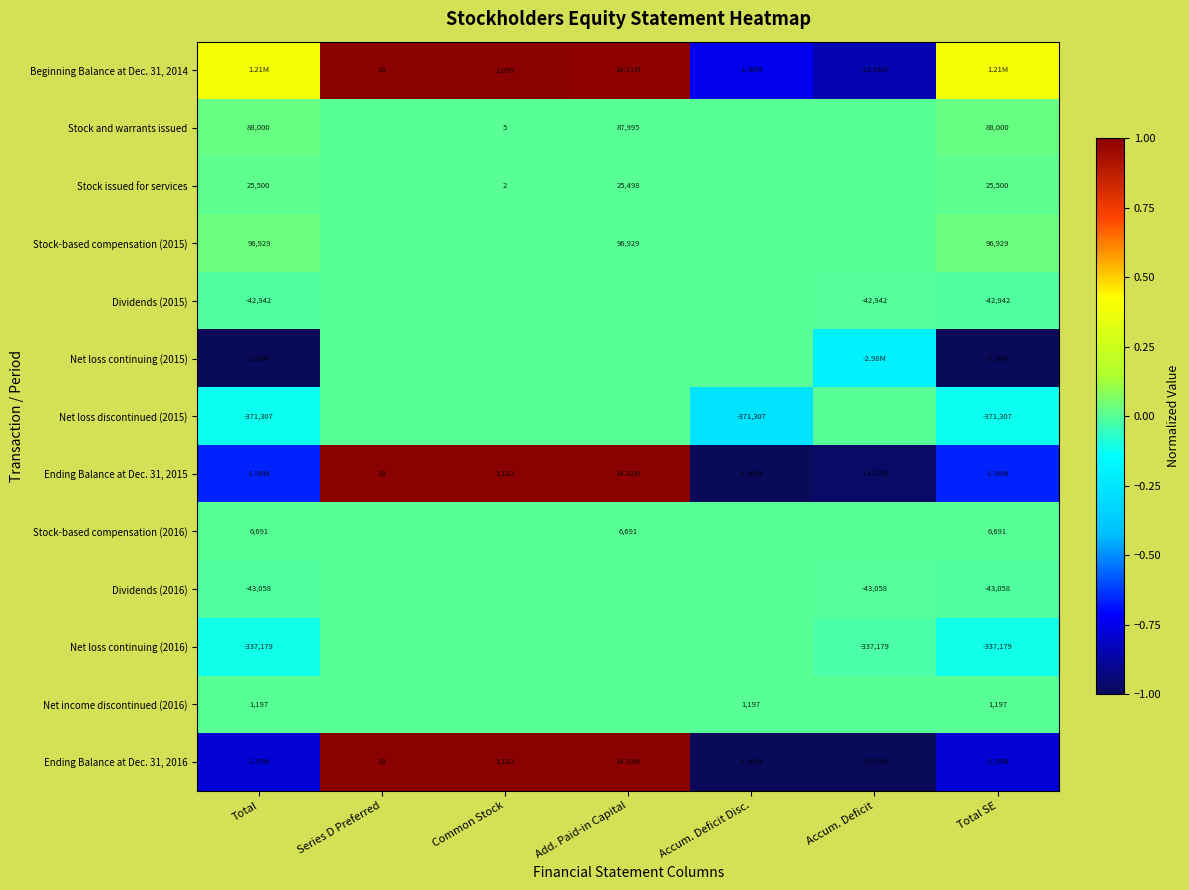

At which label does Ending Balance at Dec. 31, 2015 first exceed 0?

Series D Preferred